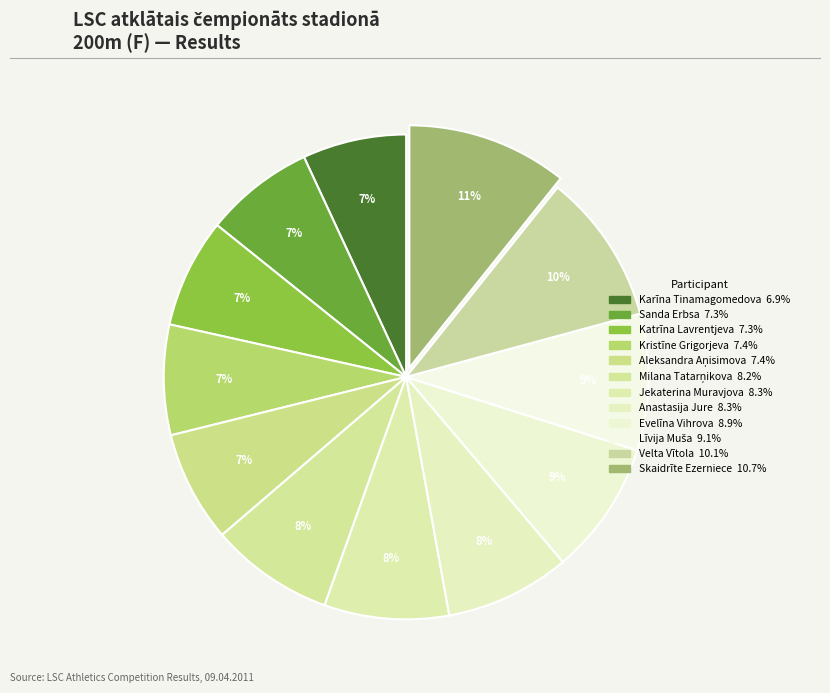

How many slices are in this pie chart?

12